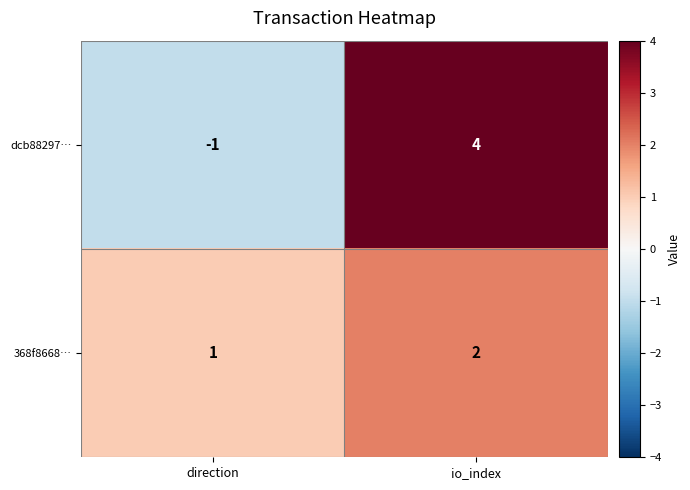

What is the smallest value displayed?

-1